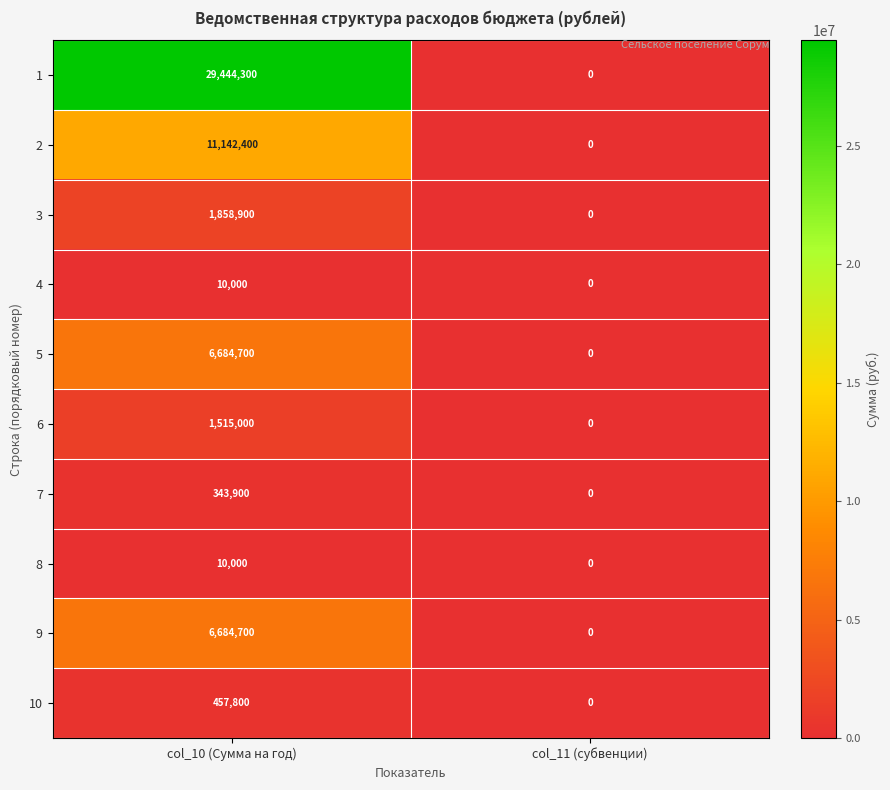

What is the total value across all series at col_10 (Сумма на год)?

58151700